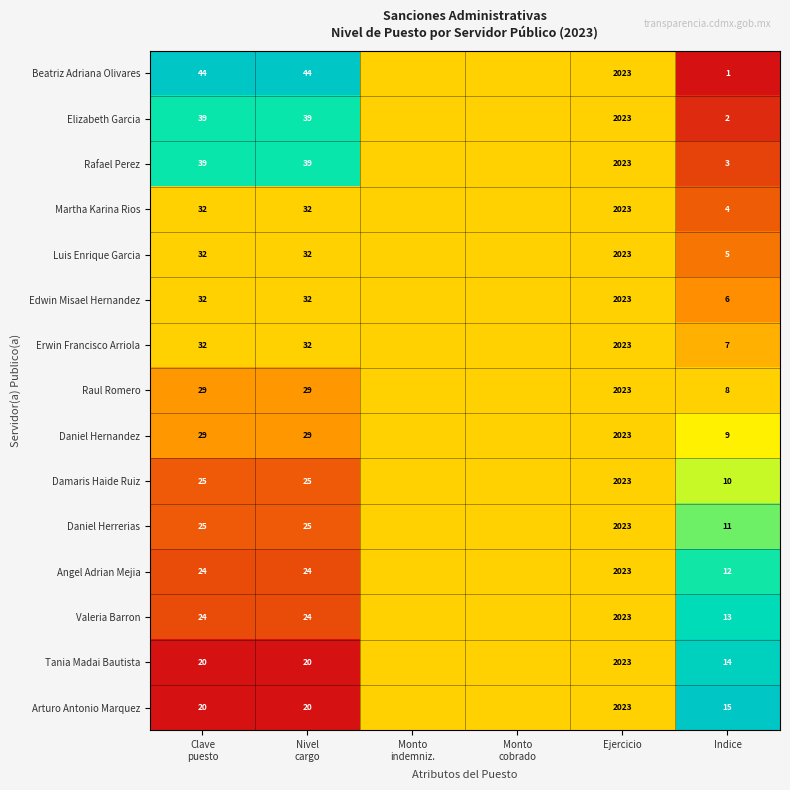

Is the value of Angel Adrian Mejia at Indice greater than the value of Edwin Misael Hernandez at Indice?

Yes